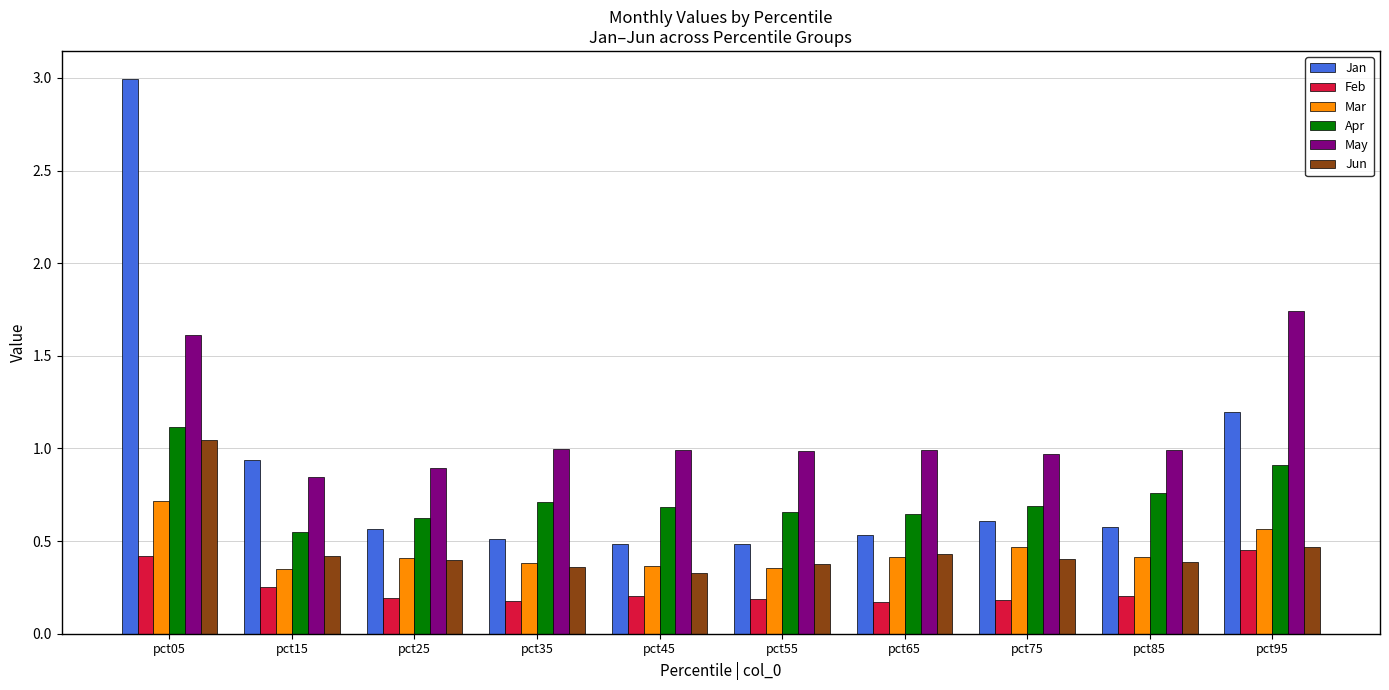

Which series has the widest spread of values?

Jan